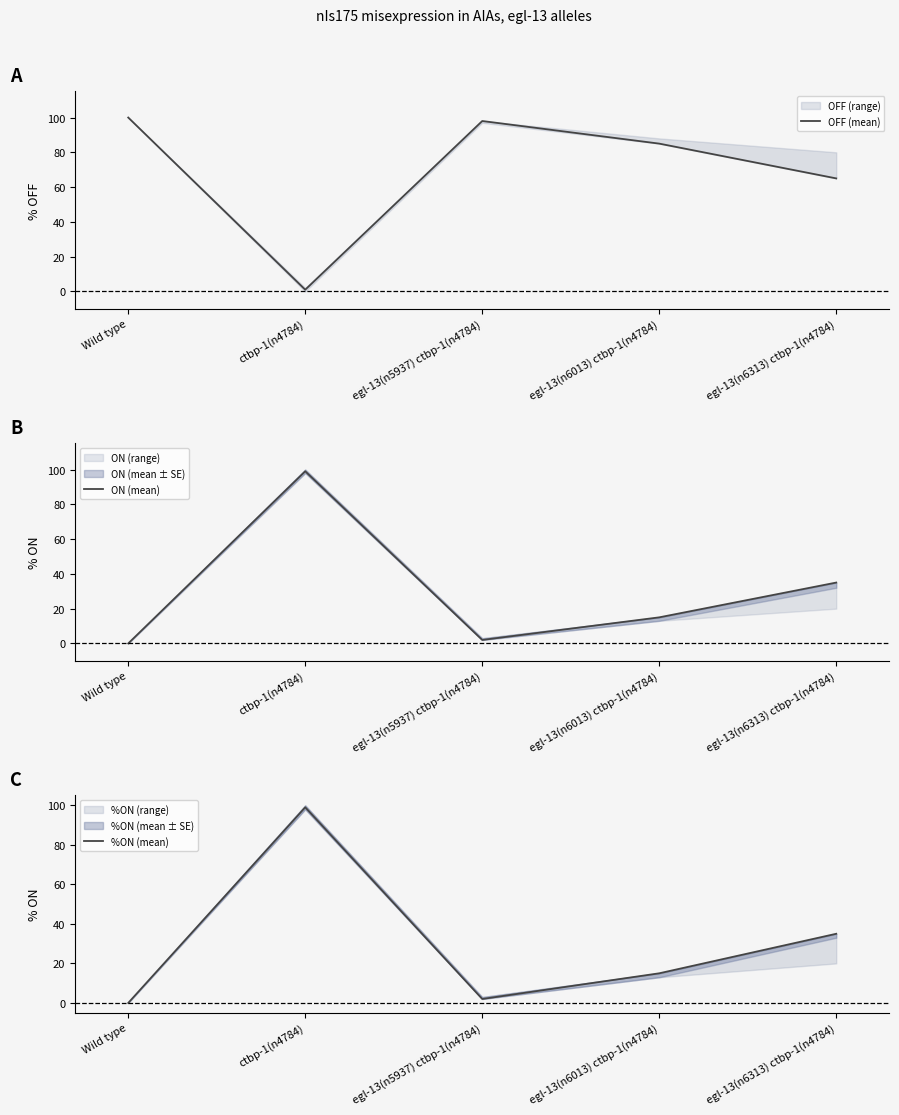

How many intersections are there between ON (mean) and OFF (mean)?

2